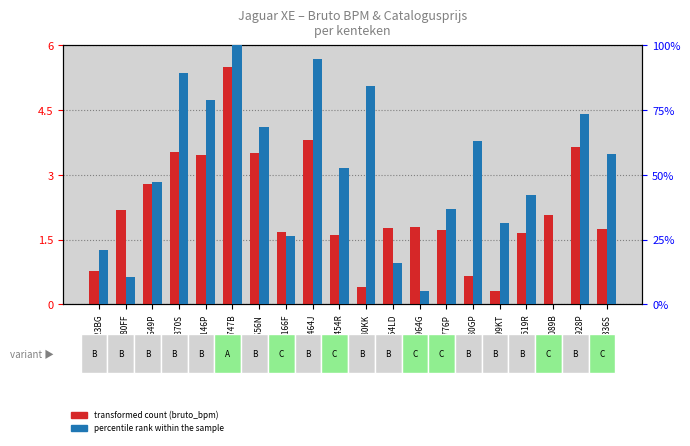

Is it true that percentile rank within the sample equals 68.4 at JN656N?

True